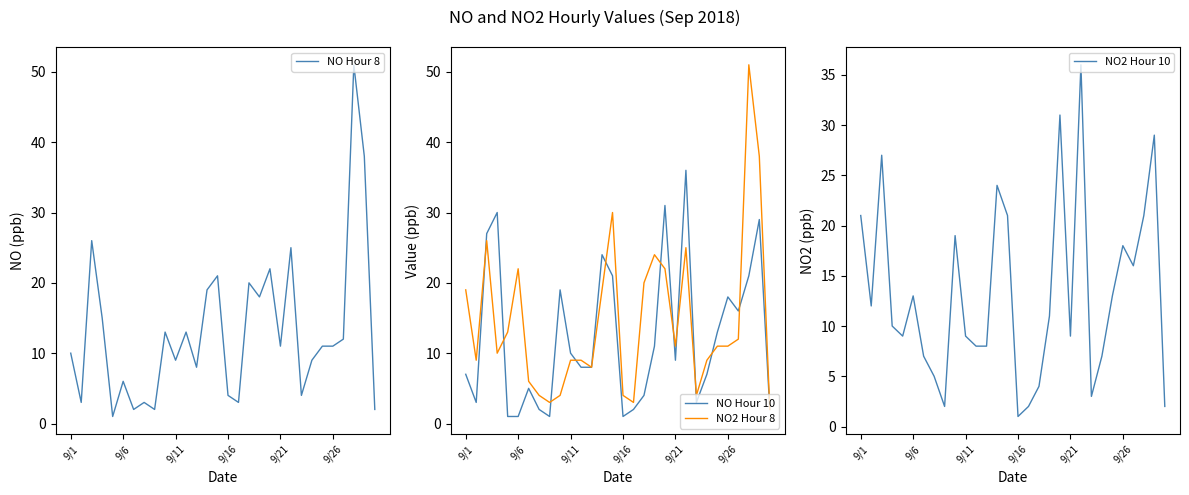

What are all the series names shown in the legend?

NO Hour 8, NO Hour 10, NO2 Hour 8, NO2 Hour 10